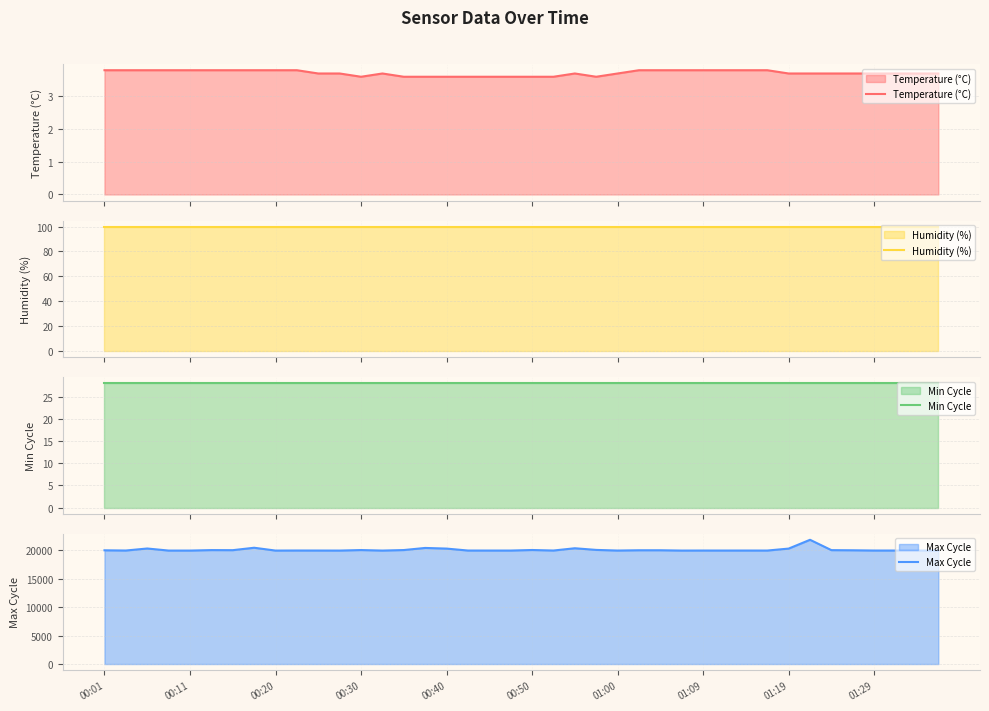

Does the chart have visible grid lines?

Yes